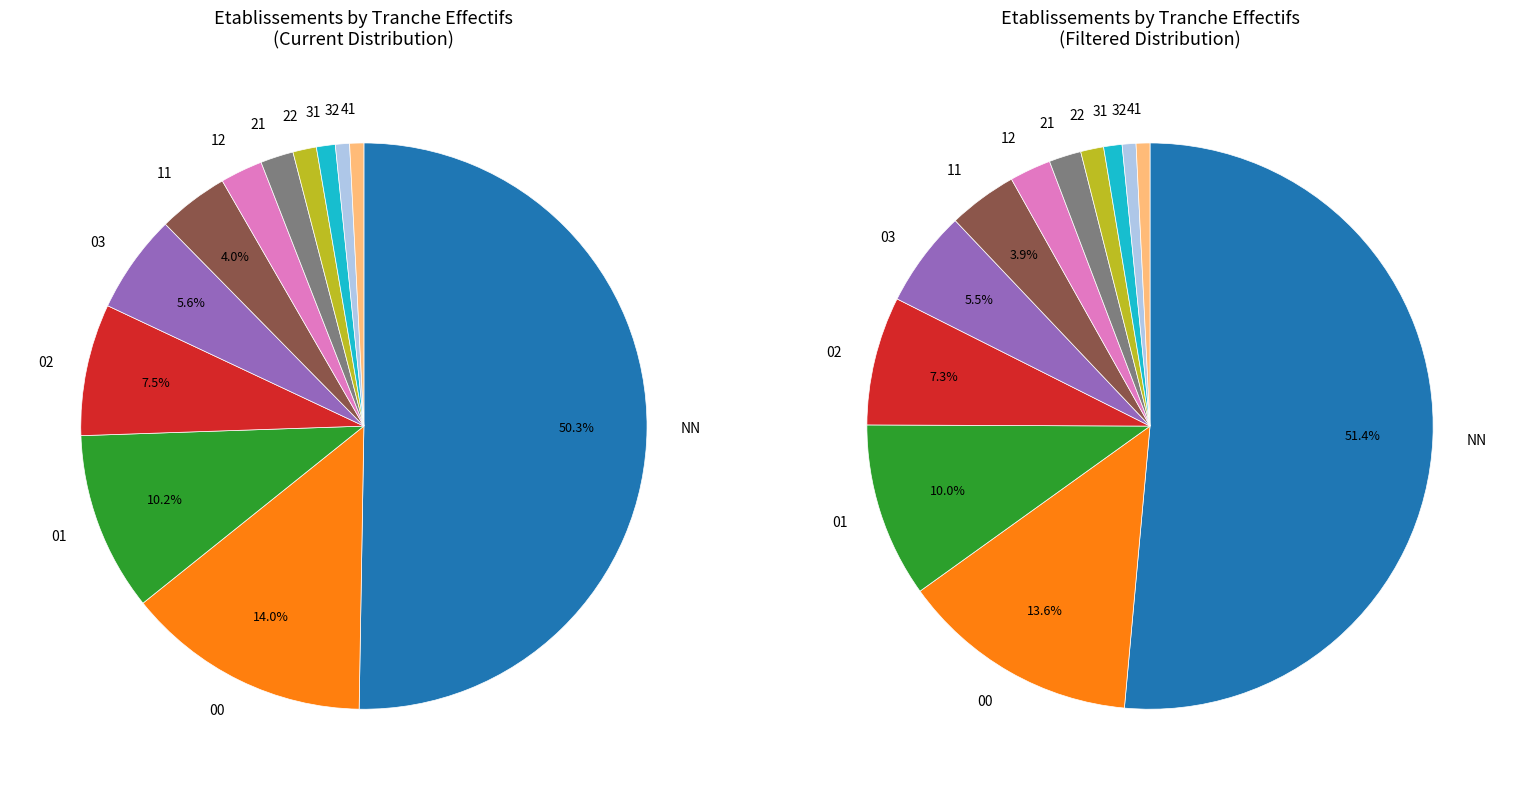

Is the sum of 00 and NN greater than half?

Yes